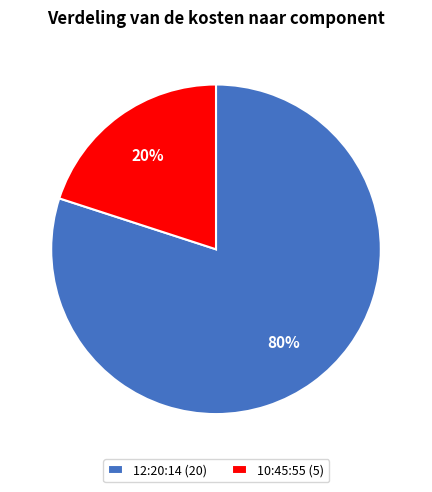

The 12:20:14 slice represents 80% of the pie. True or false?

True